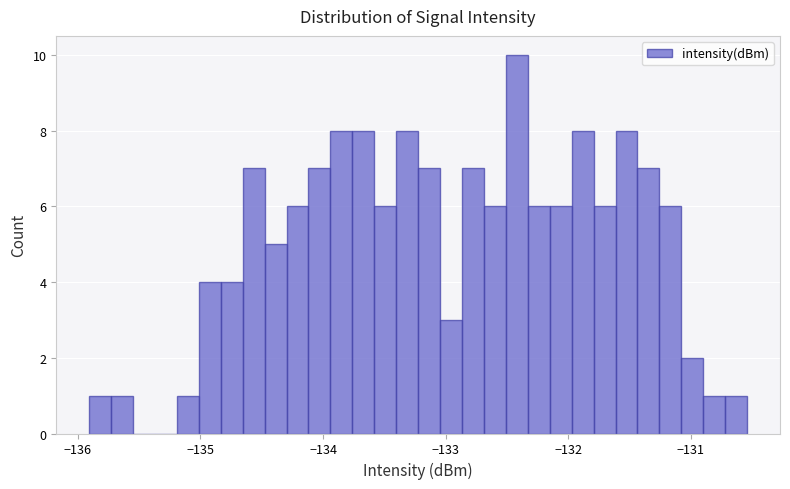

Read against the x-axis, roughly where is the centre of the tallest bar?

-132.4